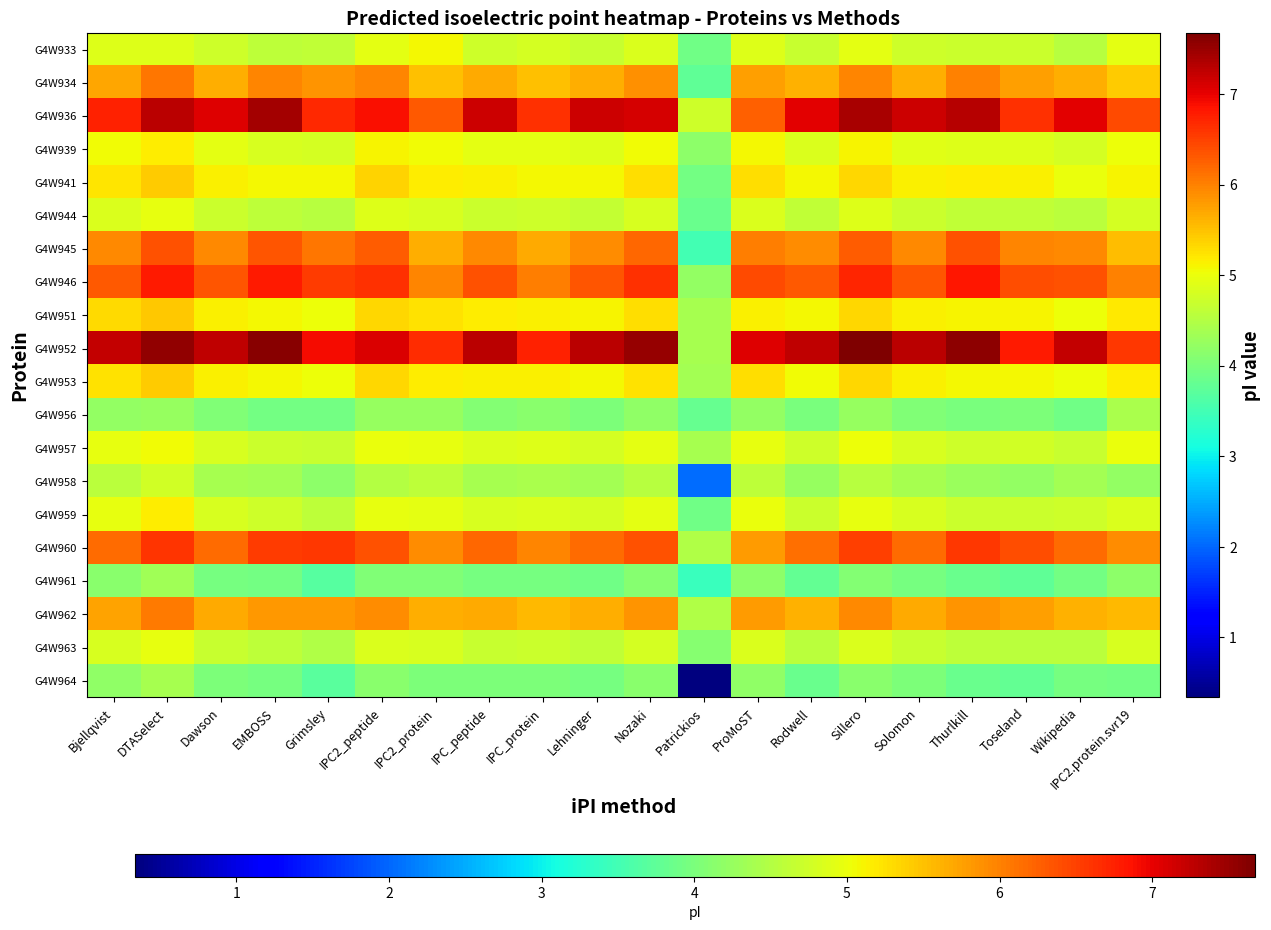

Reading right to left, what are all the values shown in this chart?

G4W933: IPC2.protein.svr19=4.9	Wikipedia=4.5	Toseland=4.7	Thurlkill=4.7	Solomon=4.7	Sillero=4.9	Rodwell=4.7	ProMoST=4.9	Patrickios=3.9	Nozaki=4.9	Lehninger=4.7	IPC_protein=4.8	IPC_peptide=4.7	IPC2_protein=5.1	IPC2_peptide=4.9	Grimsley=4.6	EMBOSS=4.6	Dawson=4.7	DTASelect=4.9	Bjellqvist=4.9
G4W934: IPC2.protein.svr19=5.4	Wikipedia=5.6	Toseland=5.8	Thurlkill=6.0	Solomon=5.7	Sillero=6.0	Rodwell=5.6	ProMoST=5.8	Patrickios=3.8	Nozaki=5.9	Lehninger=5.7	IPC_protein=5.5	IPC_peptide=5.7	IPC2_protein=5.5	IPC2_peptide=6.0	Grimsley=5.9	EMBOSS=6.0	Dawson=5.7	DTASelect=6.1	Bjellqvist=5.7
G4W936: IPC2.protein.svr19=6.4	Wikipedia=7.0	Toseland=6.6	Thurlkill=7.3	Solomon=7.2	Sillero=7.4	Rodwell=7.0	ProMoST=6.2	Patrickios=4.7	Nozaki=7.1	Lehninger=7.2	IPC_protein=6.6	IPC_peptide=7.2	IPC2_protein=6.3	IPC2_peptide=6.9	Grimsley=6.7	EMBOSS=7.4	Dawson=7.1	DTASelect=7.3	Bjellqvist=6.7
G4W939: IPC2.protein.svr19=5.0	Wikipedia=4.8	Toseland=4.9	Thurlkill=4.9	Solomon=4.9	Sillero=5.1	Rodwell=4.8	ProMoST=5.1	Patrickios=4.2	Nozaki=5.0	Lehninger=4.9	IPC_protein=4.9	IPC_peptide=4.9	IPC2_protein=5.0	IPC2_peptide=5.1	Grimsley=4.8	EMBOSS=4.8	Dawson=4.9	DTASelect=5.2	Bjellqvist=5.1
G4W941: IPC2.protein.svr19=5.1	Wikipedia=5.0	Toseland=5.1	Thurlkill=5.2	Solomon=5.1	Sillero=5.3	Rodwell=5.1	ProMoST=5.3	Patrickios=3.9	Nozaki=5.3	Lehninger=5.1	IPC_protein=5.1	IPC_peptide=5.1	IPC2_protein=5.2	IPC2_peptide=5.4	Grimsley=5.1	EMBOSS=5.1	Dawson=5.1	DTASelect=5.4	Bjellqvist=5.2
G4W944: IPC2.protein.svr19=4.8	Wikipedia=4.6	Toseland=4.6	Thurlkill=4.6	Solomon=4.7	Sillero=4.9	Rodwell=4.6	ProMoST=4.9	Patrickios=3.8	Nozaki=4.8	Lehninger=4.7	IPC_protein=4.7	IPC_peptide=4.7	IPC2_protein=4.8	IPC2_peptide=4.9	Grimsley=4.5	EMBOSS=4.6	Dawson=4.7	DTASelect=5.0	Bjellqvist=4.9
G4W945: IPC2.protein.svr19=5.5	Wikipedia=5.9	Toseland=6.0	Thurlkill=6.4	Solomon=5.9	Sillero=6.3	Rodwell=5.9	ProMoST=6.0	Patrickios=3.5	Nozaki=6.2	Lehninger=5.9	IPC_protein=5.7	IPC_peptide=5.9	IPC2_protein=5.7	IPC2_peptide=6.3	Grimsley=6.1	EMBOSS=6.3	Dawson=5.9	DTASelect=6.4	Bjellqvist=5.9
G4W946: IPC2.protein.svr19=6.0	Wikipedia=6.4	Toseland=6.4	Thurlkill=6.8	Solomon=6.3	Sillero=6.7	Rodwell=6.3	ProMoST=6.4	Patrickios=4.2	Nozaki=6.6	Lehninger=6.3	IPC_protein=6.0	IPC_peptide=6.4	IPC2_protein=6.0	IPC2_peptide=6.6	Grimsley=6.5	EMBOSS=6.8	Dawson=6.3	DTASelect=6.8	Bjellqvist=6.3
G4W951: IPC2.protein.svr19=5.2	Wikipedia=5.0	Toseland=5.1	Thurlkill=5.1	Solomon=5.1	Sillero=5.3	Rodwell=5.1	ProMoST=5.1	Patrickios=4.4	Nozaki=5.3	Lehninger=5.1	IPC_protein=5.1	IPC_peptide=5.2	IPC2_protein=5.2	IPC2_peptide=5.3	Grimsley=5.0	EMBOSS=5.1	Dawson=5.1	DTASelect=5.4	Bjellqvist=5.3
G4W952: IPC2.protein.svr19=6.6	Wikipedia=7.2	Toseland=6.8	Thurlkill=7.6	Solomon=7.3	Sillero=7.7	Rodwell=7.2	ProMoST=7.0	Patrickios=4.4	Nozaki=7.5	Lehninger=7.3	IPC_protein=6.8	IPC_peptide=7.3	IPC2_protein=6.7	IPC2_peptide=7.1	Grimsley=6.9	EMBOSS=7.6	Dawson=7.2	DTASelect=7.5	Bjellqvist=7.2
G4W953: IPC2.protein.svr19=5.2	Wikipedia=5.0	Toseland=5.1	Thurlkill=5.1	Solomon=5.1	Sillero=5.3	Rodwell=5.1	ProMoST=5.3	Patrickios=4.4	Nozaki=5.3	Lehninger=5.1	IPC_protein=5.1	IPC_peptide=5.1	IPC2_protein=5.2	IPC2_peptide=5.3	Grimsley=5.0	EMBOSS=5.1	Dawson=5.1	DTASelect=5.4	Bjellqvist=5.3
G4W956: IPC2.protein.svr19=4.4	Wikipedia=3.9	Toseland=4.0	Thurlkill=4.0	Solomon=4.1	Sillero=4.2	Rodwell=4.0	ProMoST=4.2	Patrickios=3.8	Nozaki=4.2	Lehninger=4.0	IPC_protein=4.1	IPC_peptide=4.1	IPC2_protein=4.3	IPC2_peptide=4.2	Grimsley=3.9	EMBOSS=3.9	Dawson=4.1	DTASelect=4.2	Bjellqvist=4.2
G4W957: IPC2.protein.svr19=5.0	Wikipedia=4.7	Toseland=4.8	Thurlkill=4.7	Solomon=4.8	Sillero=5.0	Rodwell=4.7	ProMoST=5.0	Patrickios=4.4	Nozaki=4.9	Lehninger=4.8	IPC_protein=4.9	IPC_peptide=4.8	IPC2_protein=5.0	IPC2_peptide=5.0	Grimsley=4.7	EMBOSS=4.7	Dawson=4.8	DTASelect=5.1	Bjellqvist=5.0
G4W958: IPC2.protein.svr19=4.2	Wikipedia=4.4	Toseland=4.2	Thurlkill=4.3	Solomon=4.4	Sillero=4.5	Rodwell=4.3	ProMoST=4.6	Patrickios=2.0	Nozaki=4.5	Lehninger=4.4	IPC_protein=4.4	IPC_peptide=4.4	IPC2_protein=4.6	IPC2_peptide=4.5	Grimsley=4.2	EMBOSS=4.4	Dawson=4.4	DTASelect=4.8	Bjellqvist=4.6
G4W959: IPC2.protein.svr19=4.8	Wikipedia=4.7	Toseland=4.7	Thurlkill=4.7	Solomon=4.8	Sillero=5.0	Rodwell=4.7	ProMoST=5.0	Patrickios=3.9	Nozaki=4.9	Lehninger=4.8	IPC_protein=4.9	IPC_peptide=4.8	IPC2_protein=4.9	IPC2_peptide=5.0	Grimsley=4.6	EMBOSS=4.7	Dawson=4.8	DTASelect=5.2	Bjellqvist=5.0
G4W960: IPC2.protein.svr19=5.9	Wikipedia=6.2	Toseland=6.4	Thurlkill=6.6	Solomon=6.2	Sillero=6.5	Rodwell=6.1	ProMoST=5.8	Patrickios=4.5	Nozaki=6.4	Lehninger=6.2	IPC_protein=6.0	IPC_peptide=6.2	IPC2_protein=5.9	IPC2_peptide=6.4	Grimsley=6.6	EMBOSS=6.5	Dawson=6.2	DTASelect=6.6	Bjellqvist=6.2
G4W961: IPC2.protein.svr19=4.2	Wikipedia=3.9	Toseland=3.8	Thurlkill=3.8	Solomon=4.0	Sillero=4.1	Rodwell=3.8	ProMoST=4.2	Patrickios=3.4	Nozaki=4.1	Lehninger=3.9	IPC_protein=4.0	IPC_peptide=3.9	IPC2_protein=4.0	IPC2_peptide=4.1	Grimsley=3.7	EMBOSS=3.9	Dawson=4.0	DTASelect=4.3	Bjellqvist=4.1
G4W962: IPC2.protein.svr19=5.6	Wikipedia=5.6	Toseland=5.8	Thurlkill=5.9	Solomon=5.7	Sillero=5.9	Rodwell=5.6	ProMoST=5.8	Patrickios=4.5	Nozaki=5.9	Lehninger=5.7	IPC_protein=5.6	IPC_peptide=5.7	IPC2_protein=5.6	IPC2_peptide=5.9	Grimsley=5.8	EMBOSS=5.8	Dawson=5.7	DTASelect=6.1	Bjellqvist=5.7
G4W963: IPC2.protein.svr19=4.8	Wikipedia=4.6	Toseland=4.6	Thurlkill=4.6	Solomon=4.7	Sillero=4.8	Rodwell=4.6	ProMoST=4.8	Patrickios=4.1	Nozaki=4.8	Lehninger=4.6	IPC_protein=4.7	IPC_peptide=4.7	IPC2_protein=4.8	IPC2_peptide=4.8	Grimsley=4.5	EMBOSS=4.6	Dawson=4.7	DTASelect=5.0	Bjellqvist=4.8
G4W964: IPC2.protein.svr19=3.9	Wikipedia=4.0	Toseland=3.8	Thurlkill=3.9	Solomon=4.0	Sillero=4.1	Rodwell=3.8	ProMoST=4.2	Patrickios=0.3	Nozaki=4.1	Lehninger=4.0	IPC_protein=4.0	IPC_peptide=4.0	IPC2_protein=4.0	IPC2_peptide=4.1	Grimsley=3.7	EMBOSS=4.0	Dawson=4.0	DTASelect=4.4	Bjellqvist=4.2